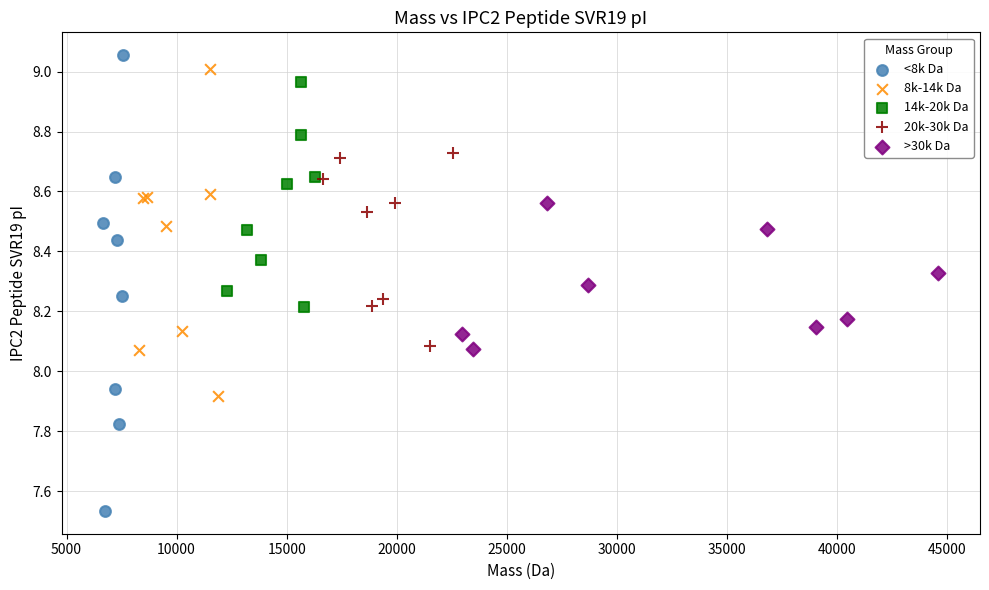

Which series reaches the minimum Y coordinate?

<8k Da